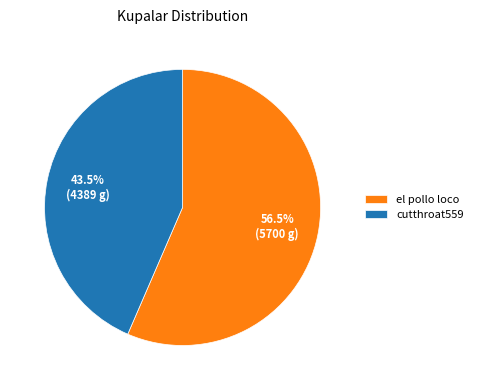

What is the ratio of the value at cutthroat559 to the value at el pollo loco?

0.8